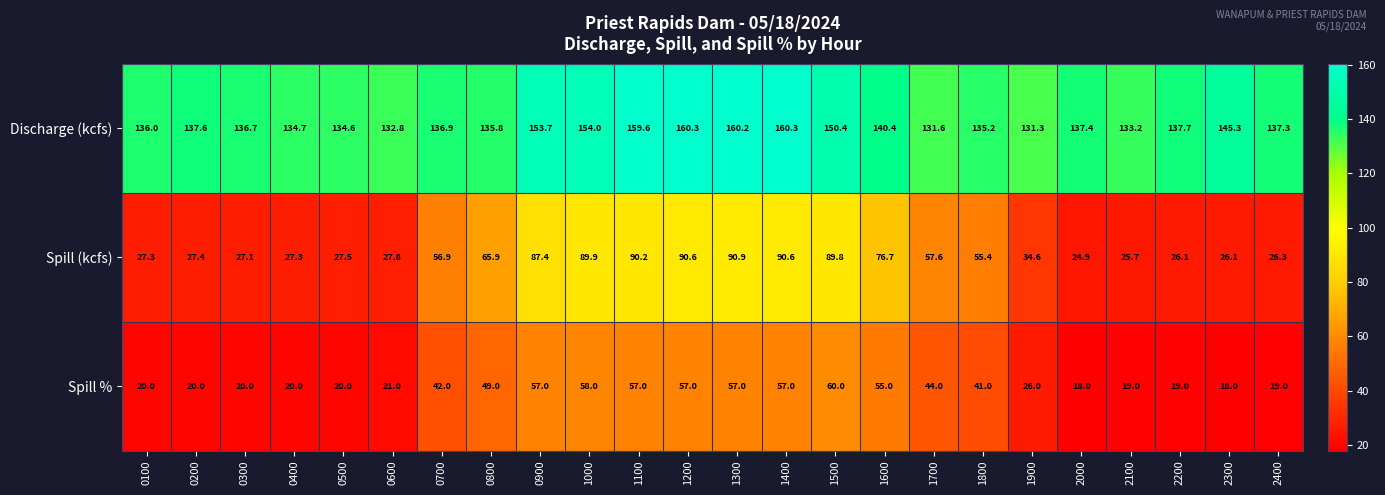

List the series in order of their overall mean, lowest first.

Spill %, Spill (kcfs), Discharge (kcfs)